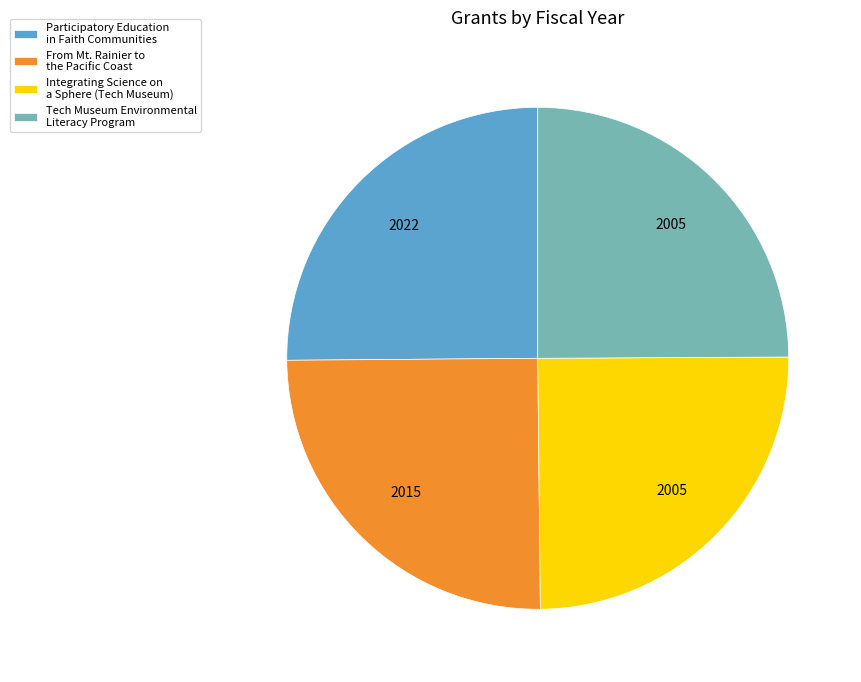

True or false: From Mt. Rainier to the Pacific Coast accounts for 32% of the total.

False